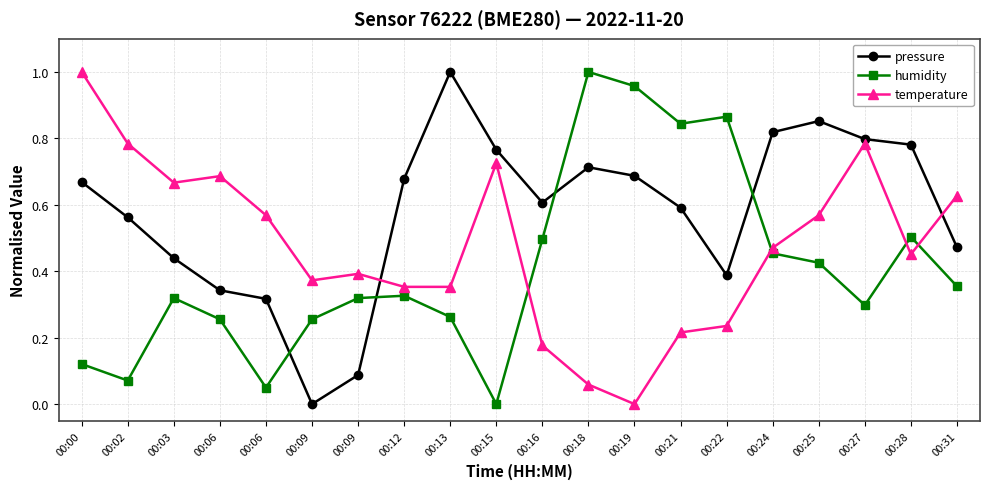

How many values in the pressure series exceed 0?

19